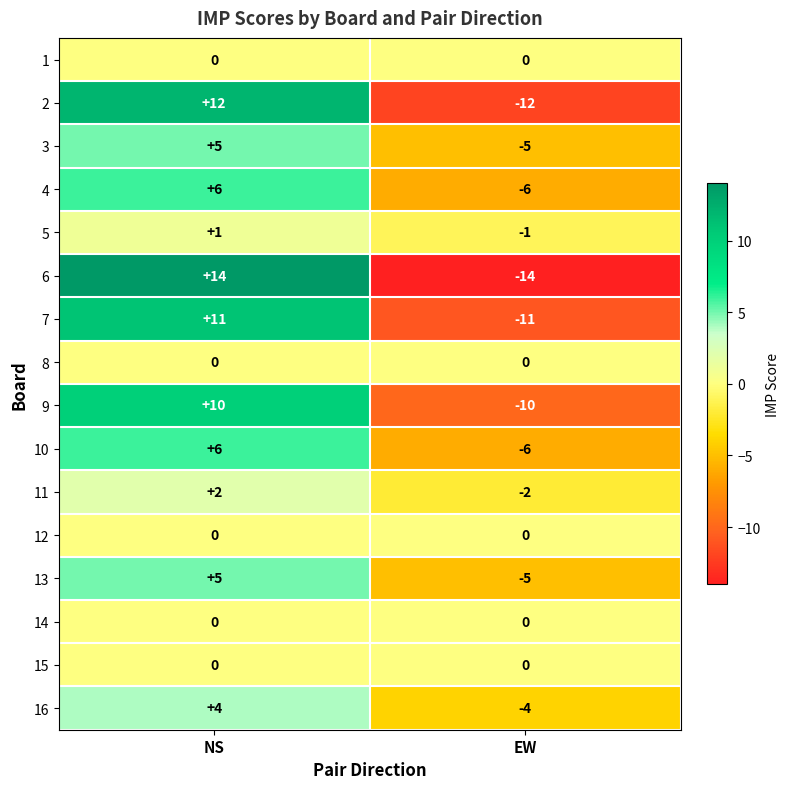

How many series are shown in this chart?

16